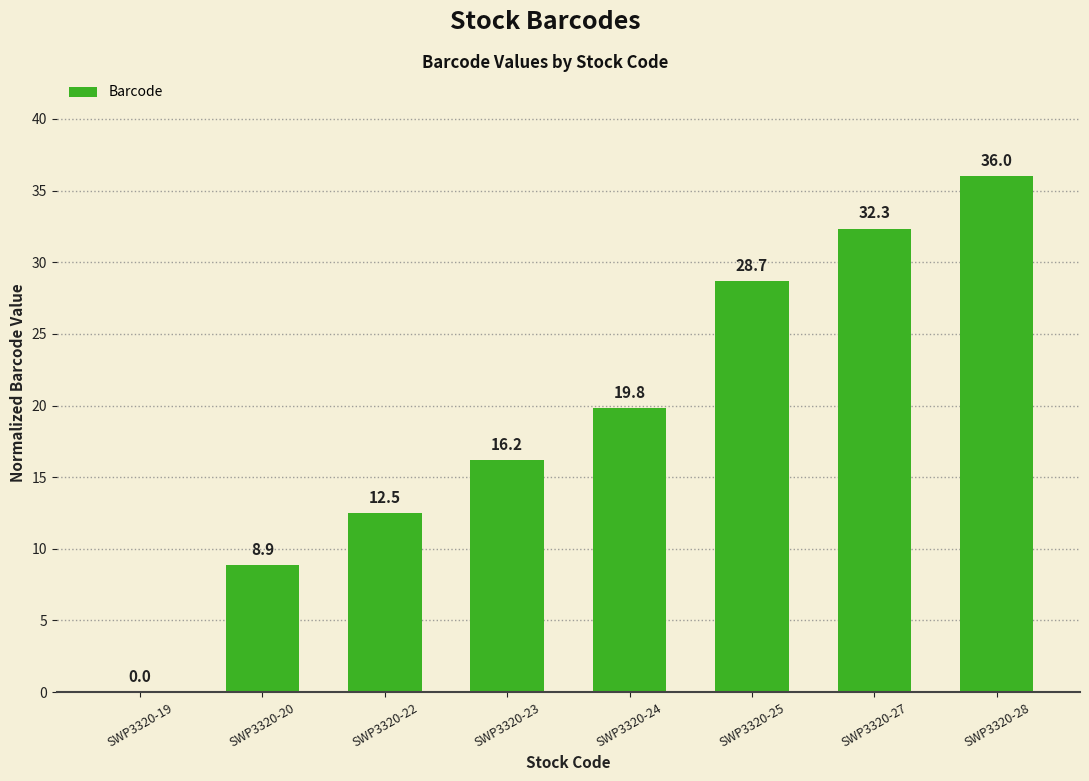

What is the difference between the values at SWP3320-19 and SWP3320-24?

19.8